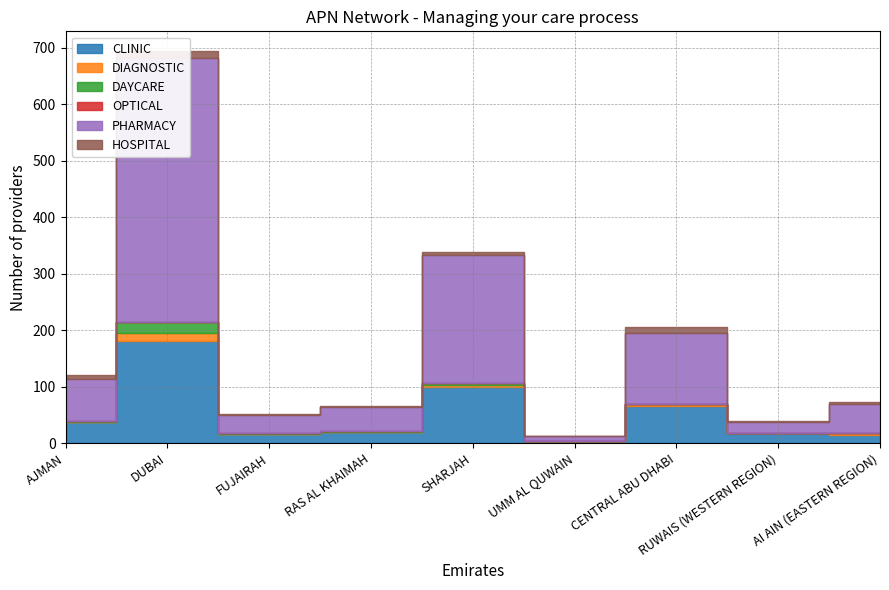

What is the label of the 6th point from the left?

UMM AL QUWAIN